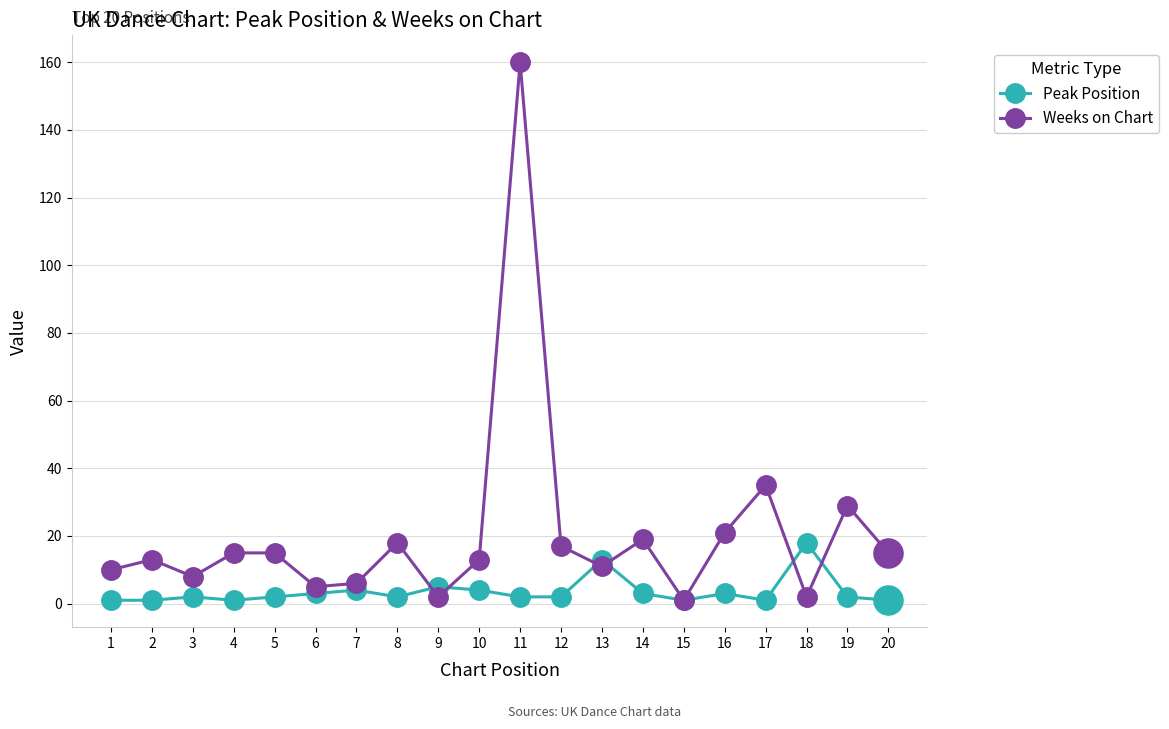

At which category does Weeks on Chart reach its first local valley?

3